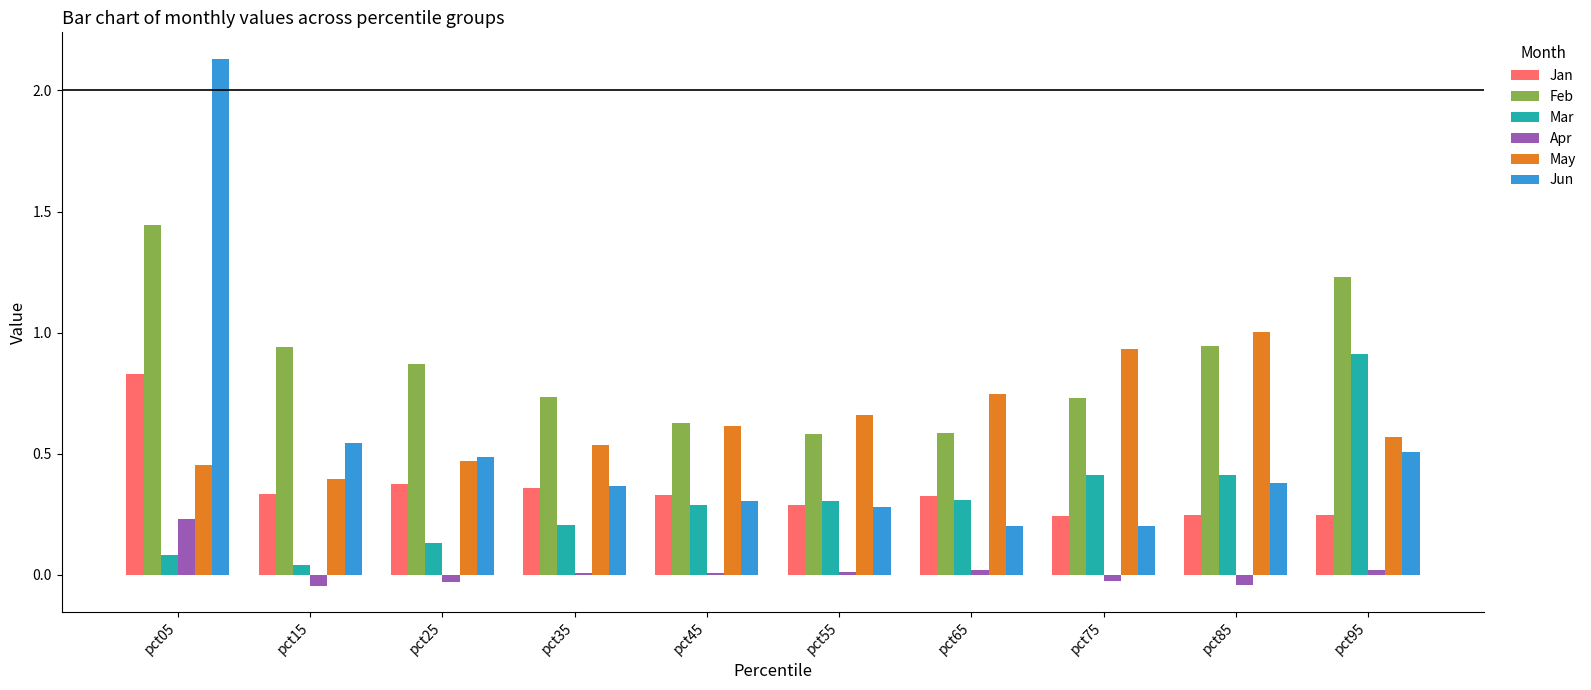

The Feb series shows 0.6 at pct55. True or false?

True